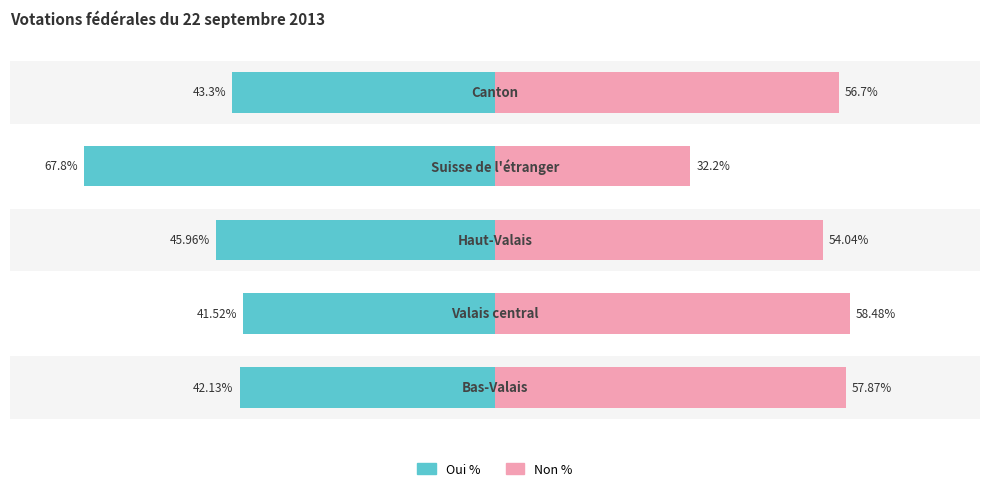

How many values in the Oui % series are below -43?

3